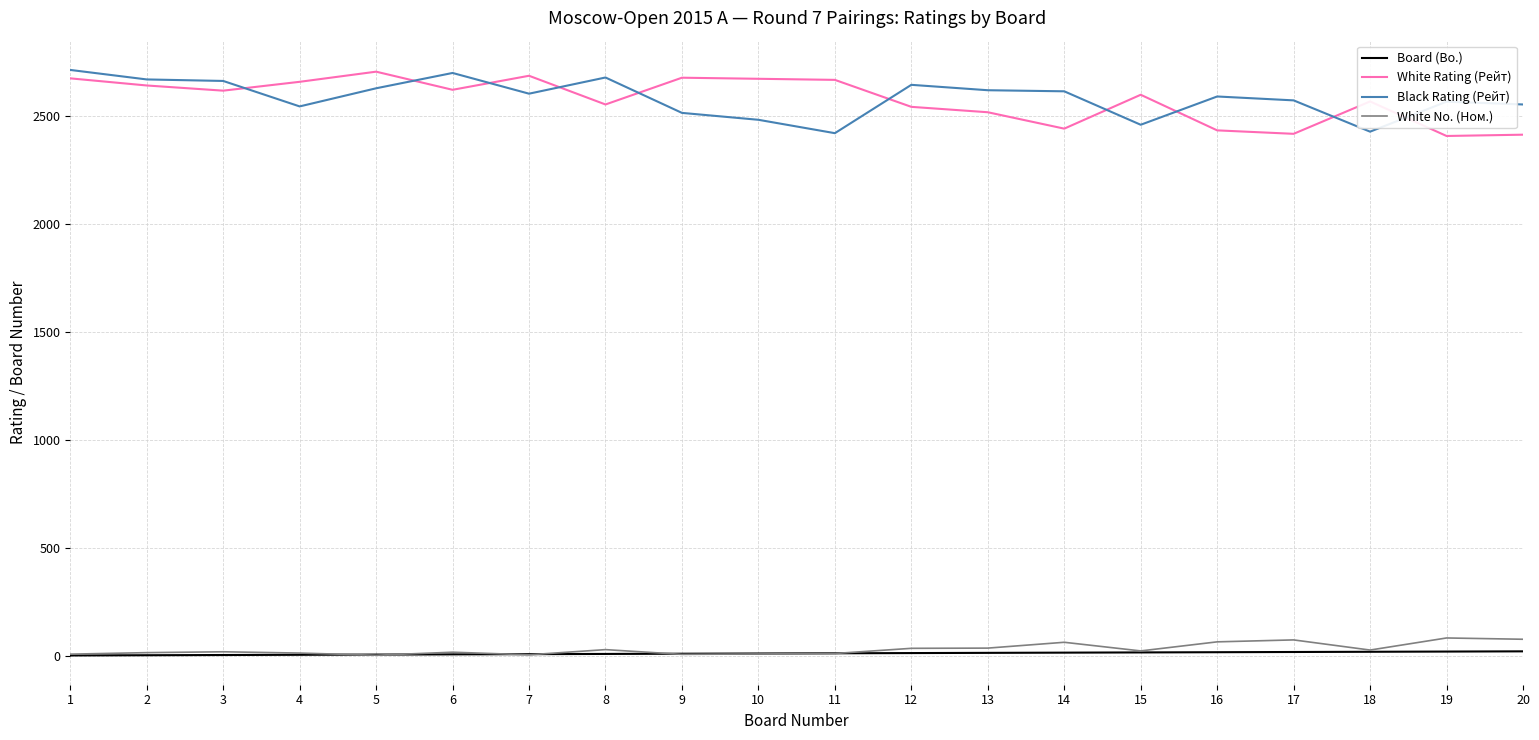

The value of Black Rating (Рейт) at 19 is 2567. True or false?

True